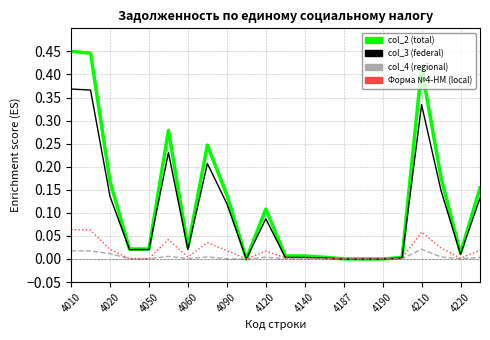

Does the chart have visible grid lines?

Yes